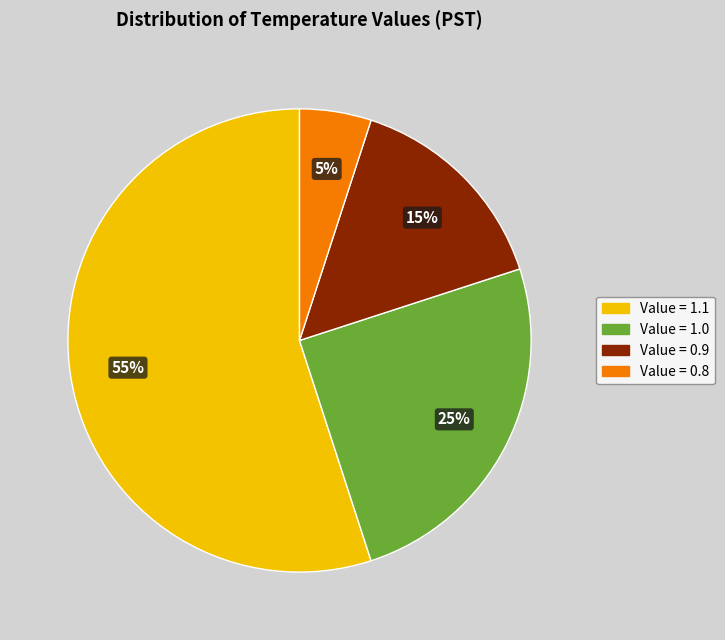

To the nearest percent, what is the difference between the largest and smallest slice percentages?

50%